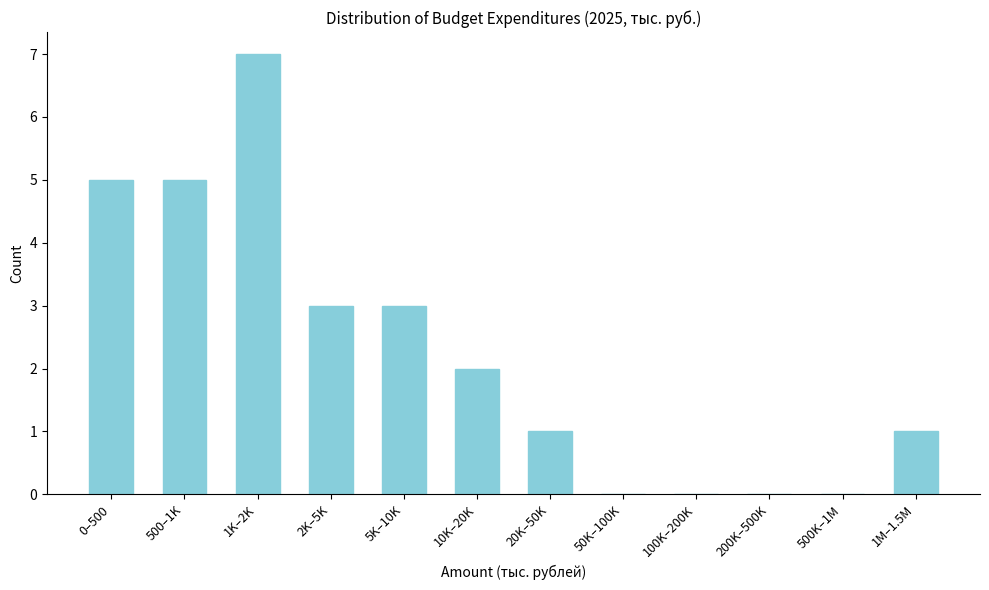

Reading left to right, extract all data points from this chart.

0–500=5	500–1K=5	1K–2K=7	2K–5K=3	5K–10K=3	10K–20K=2	20K–50K=1	50K–100K=0	100K–200K=0	200K–500K=0	500K–1M=0	1M–1.5M=1